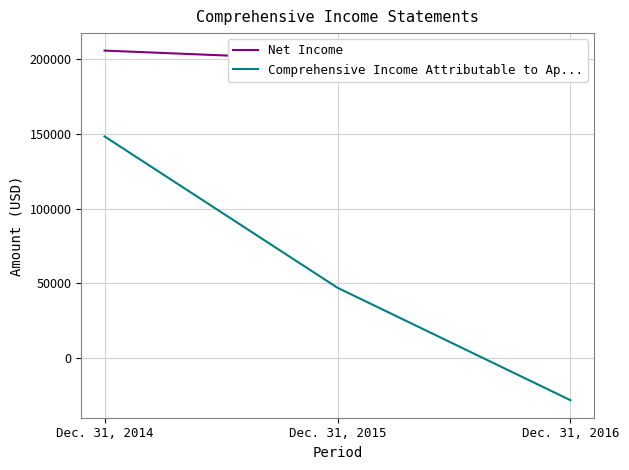

At which category is the sum across all series the highest?

Dec. 31, 2014